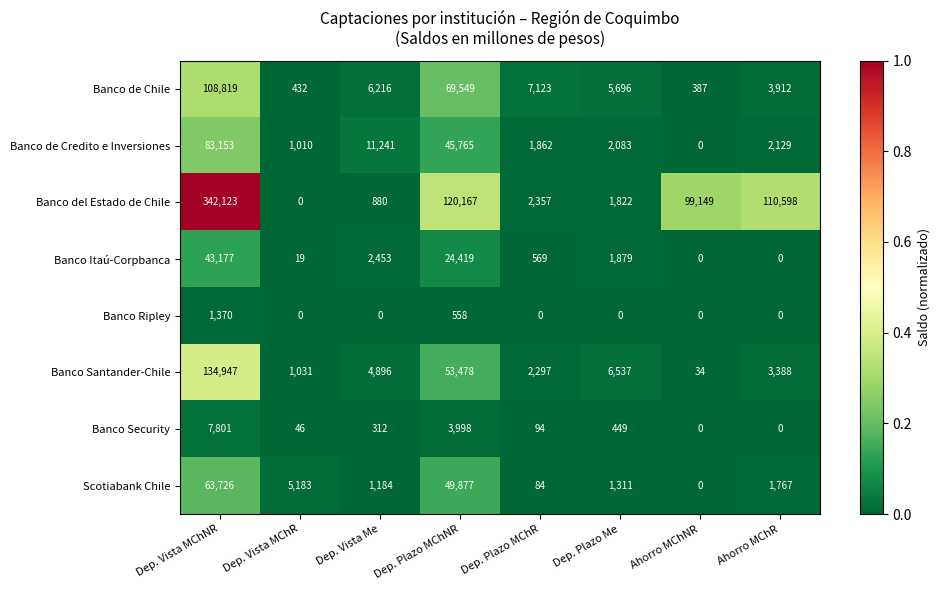

Between Dep. Vista MChNR and Dep. Plazo Me, which series saw the biggest shift?

Banco del Estado de Chile